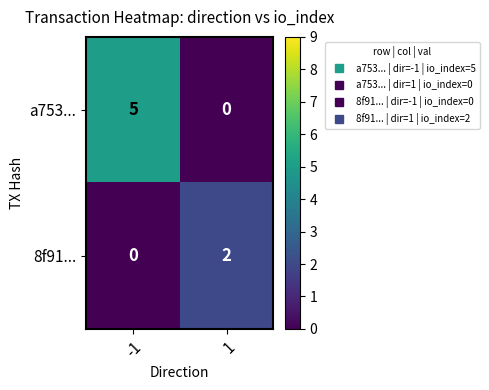

True or false: a753... has a value of -2 at 1.

False